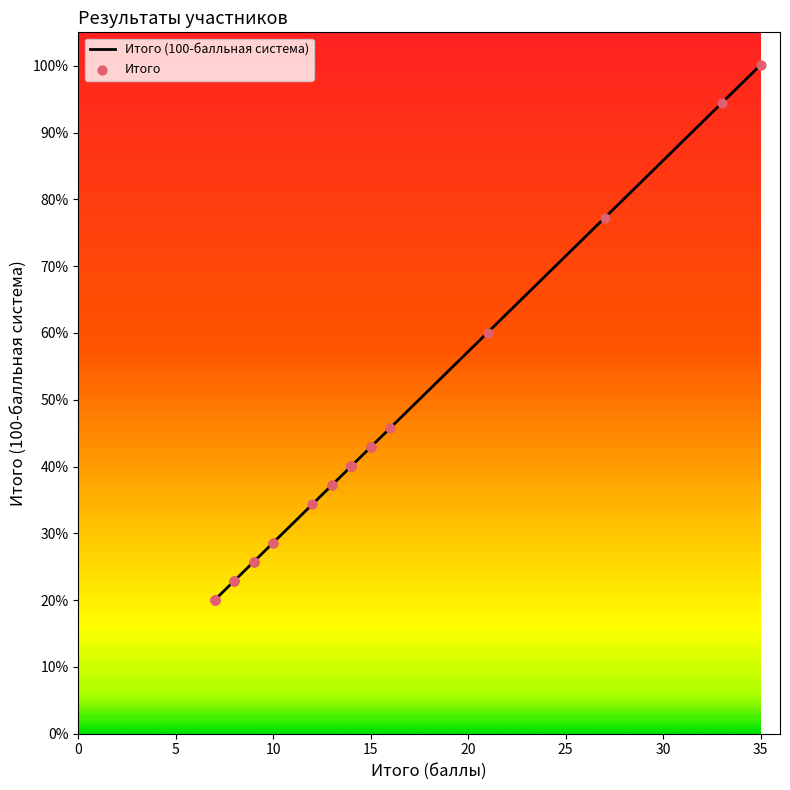

Is the value of Итого at 11 greater than the value of Итого (100-балльная система) at 27?

No